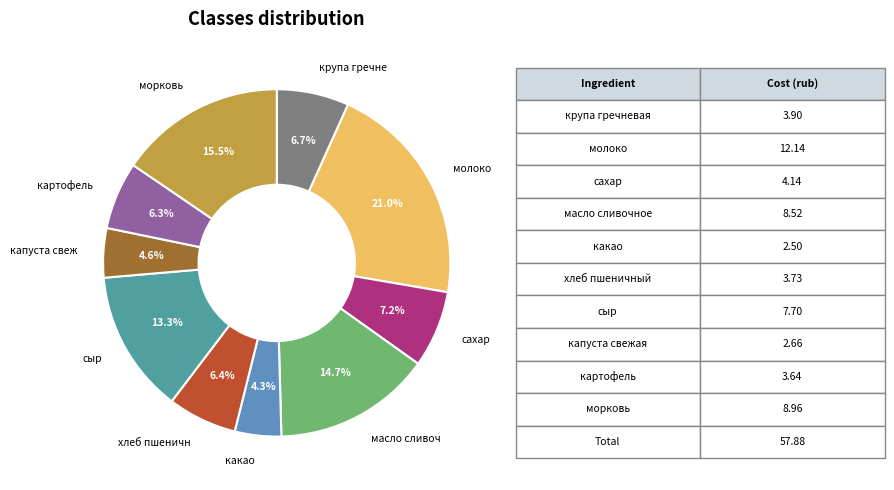

How many slices are in this pie chart?

10